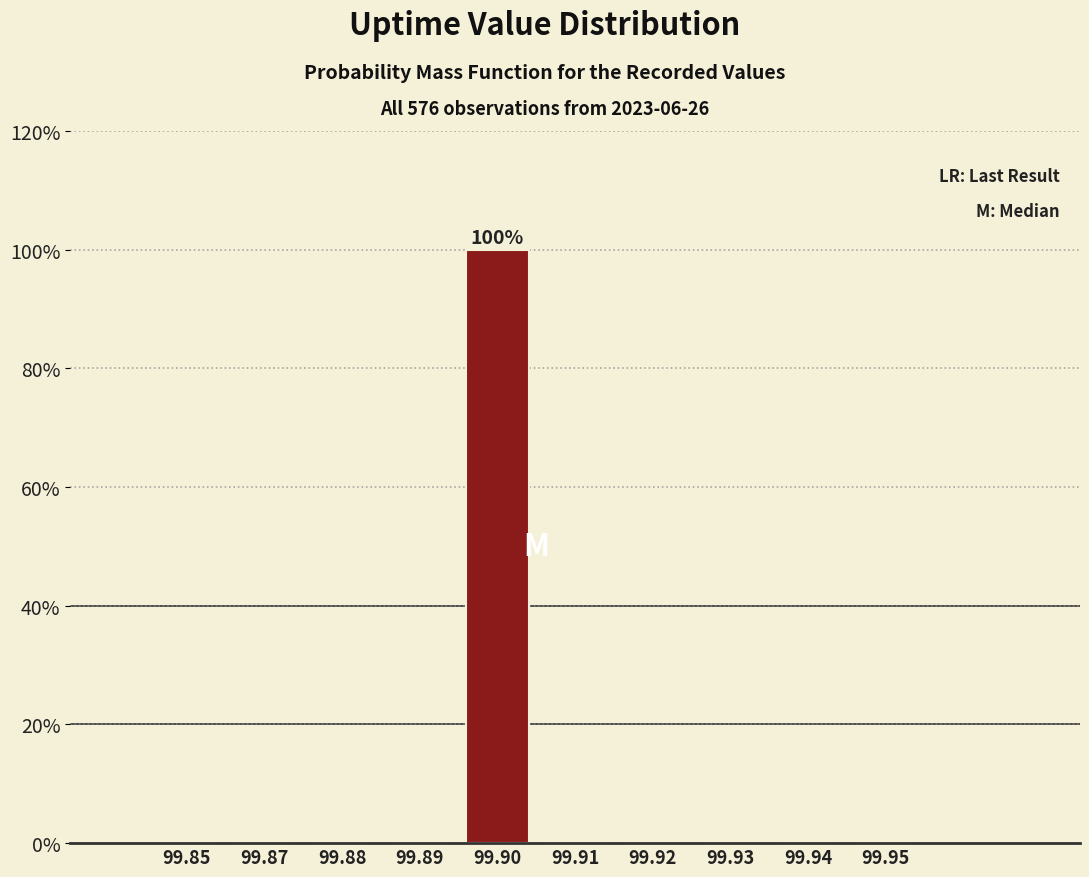

Reading left to right, what are all the values shown in this chart?

99.85=0	99.87=0	99.88=0	99.89=0	99.90=100	99.91=0	99.92=0	99.93=0	99.94=0	99.95=0